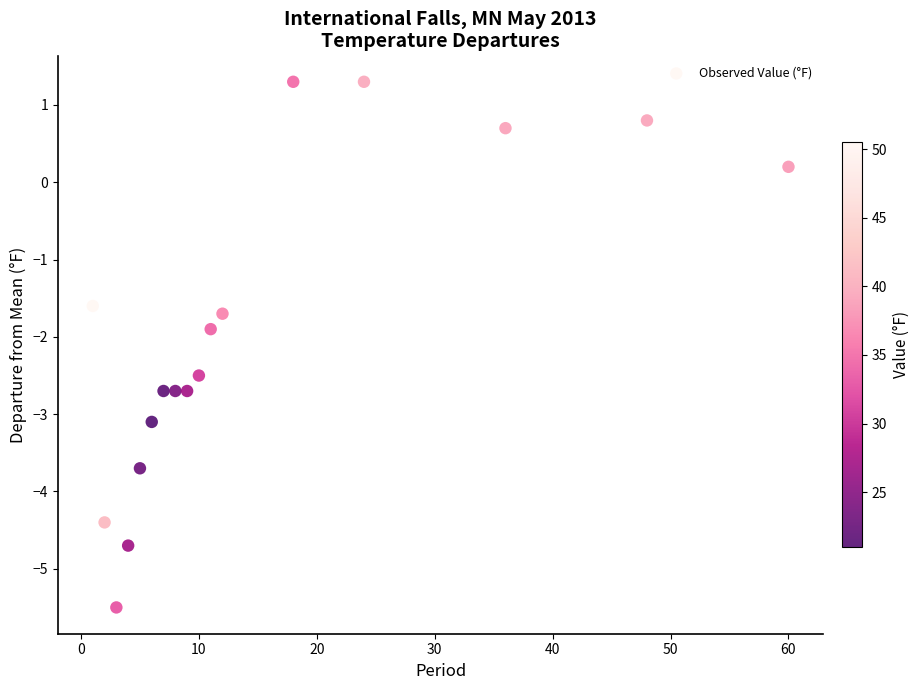

What is the range of Y values (max minus min)?

6.8